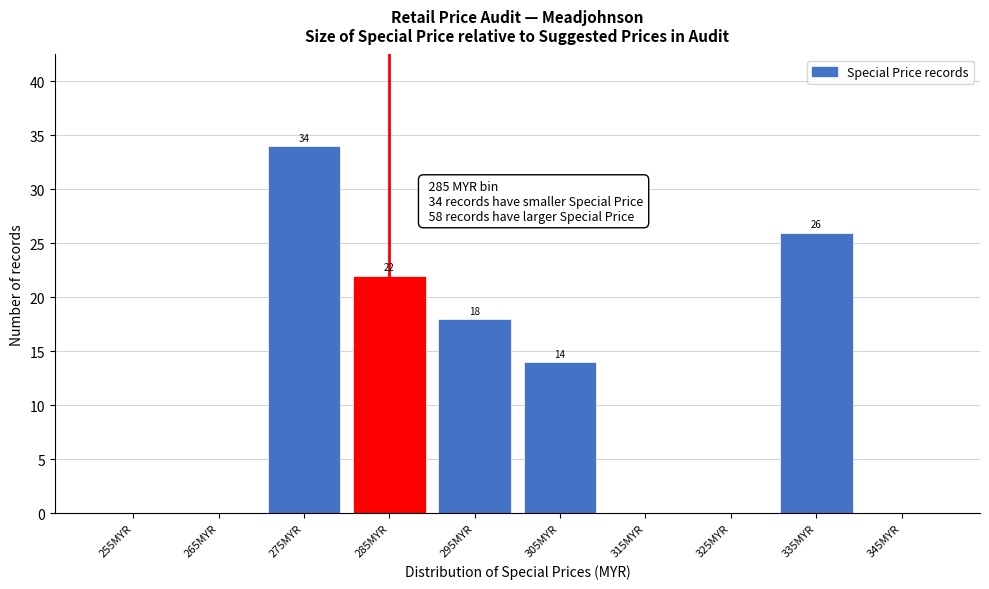

Reading left to right, extract all data points from this chart.

255MYR=0	265MYR=0	275MYR=34	285MYR=22	295MYR=18	305MYR=14	315MYR=0	325MYR=0	335MYR=26	345MYR=0